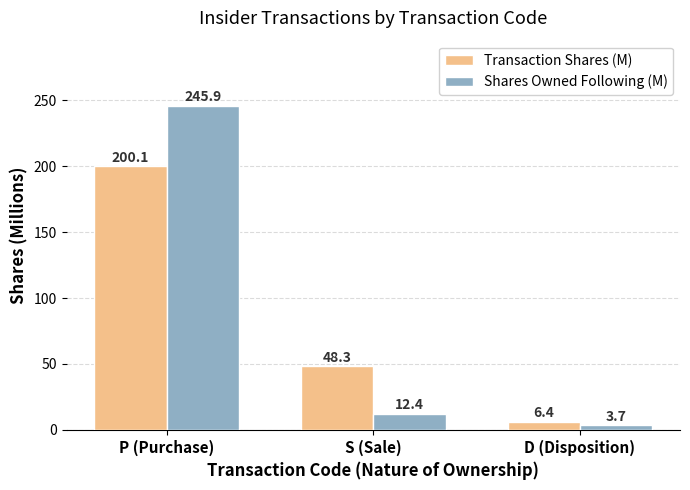

At which category is the sum across all series the highest?

P (Purchase)